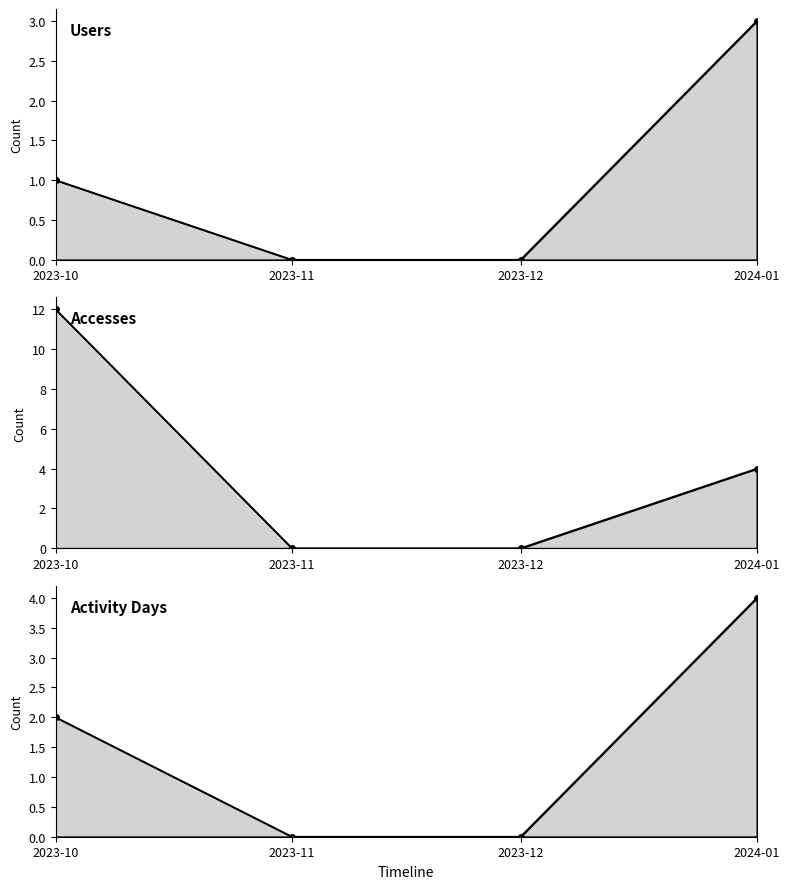

Reading left to right, what are all the values shown in this chart?

Users: 1	0	0	3
Accesses: 12	0	0	4
Activity Days: 2	0	0	4